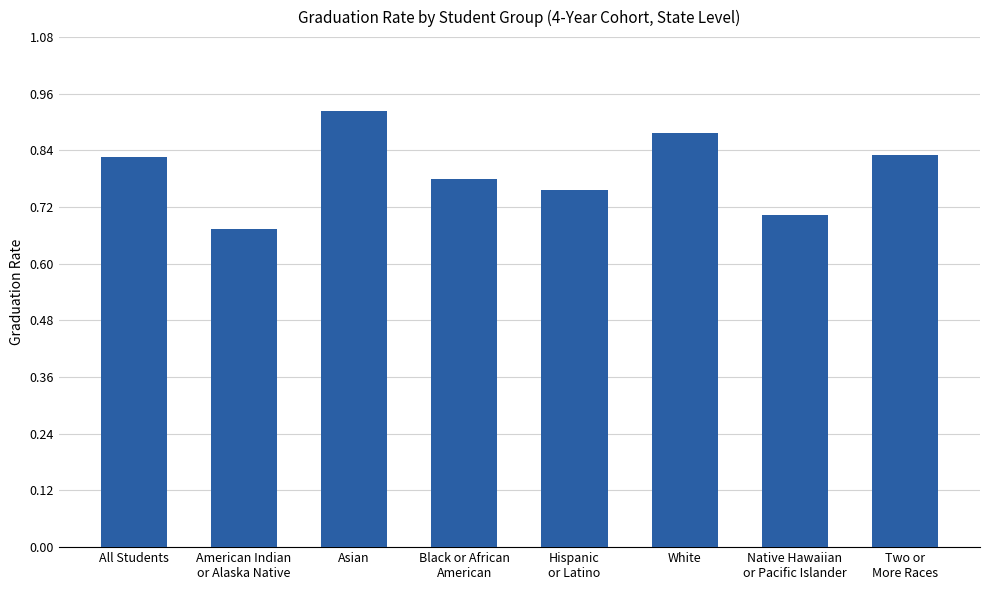

True or false: the data shows 1.6 at Asian.

False